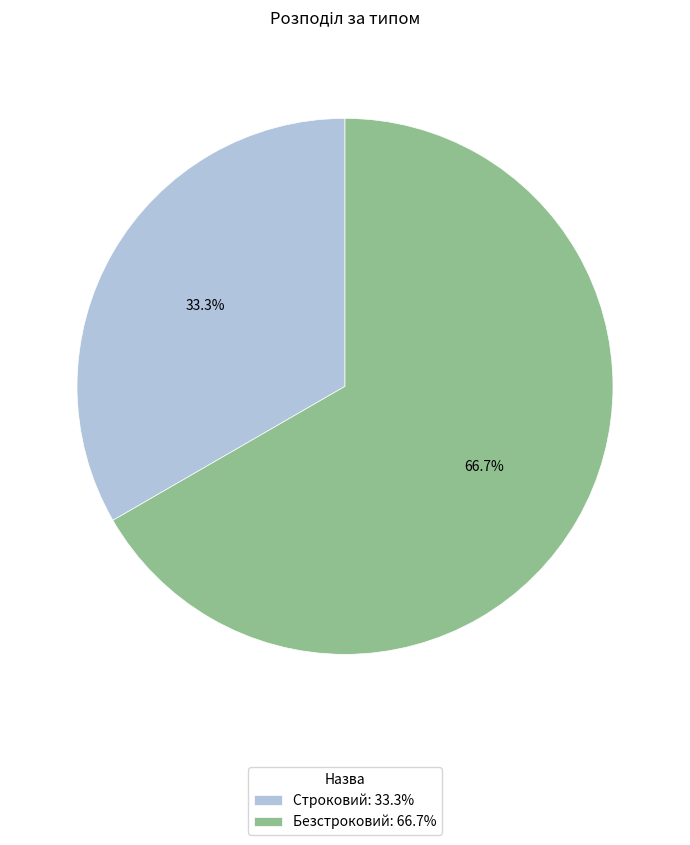

Approximately how many times larger is the value at Безстроковий: 66.7% compared to Строковий: 33.3%?

2.0